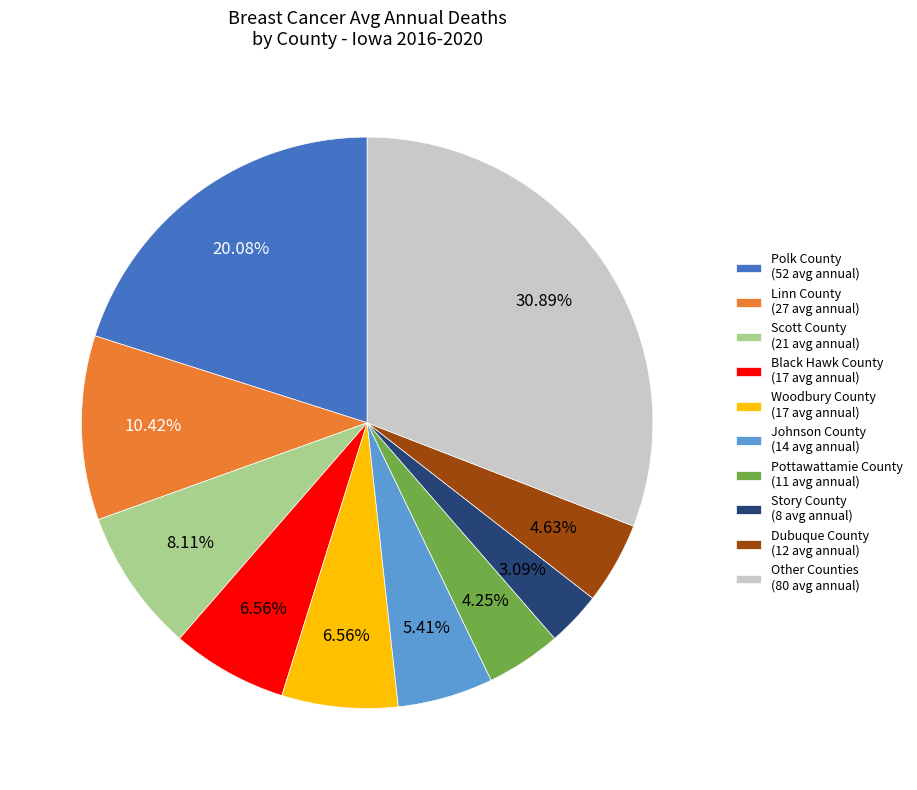

Is Pottawattamie County (11 avg annual) the majority of the pie?

No